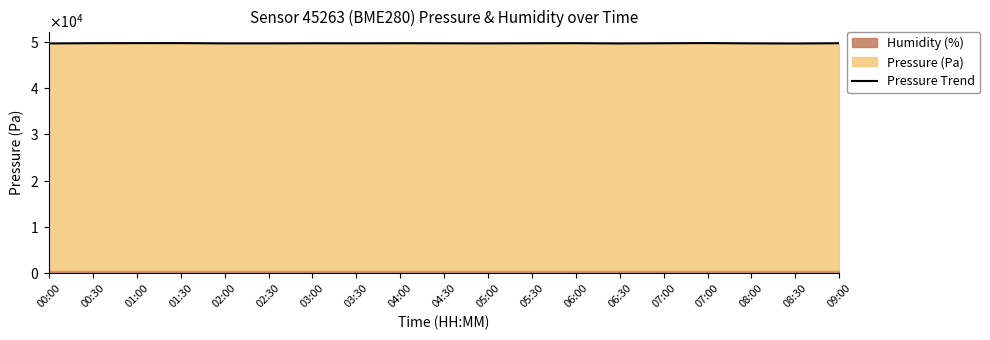

Reading left to right, list all the values displayed in this chart.

00:00=49612.5	00:30=49658.2	01:00=49672.1	01:30=49676.0	02:00=49620.5	02:30=49620.5	03:00=49644.3	03:30=49638.3	04:00=49650.2	04:30=49640.3	05:00=49618.5	05:30=49646.2	06:00=49658.2	06:30=49610.5	07:00=49646.2	07:00=49683.9	08:00=49624.4	08:30=49600.6	09:00=49650.2